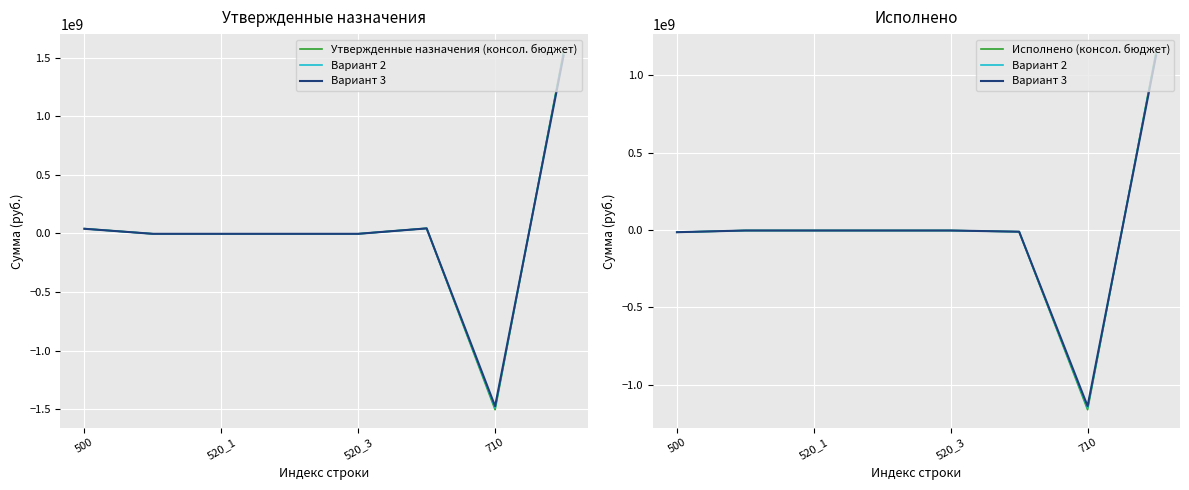

At which label is Исполнено (консол. бюджет) closest to -5565778?

520_1